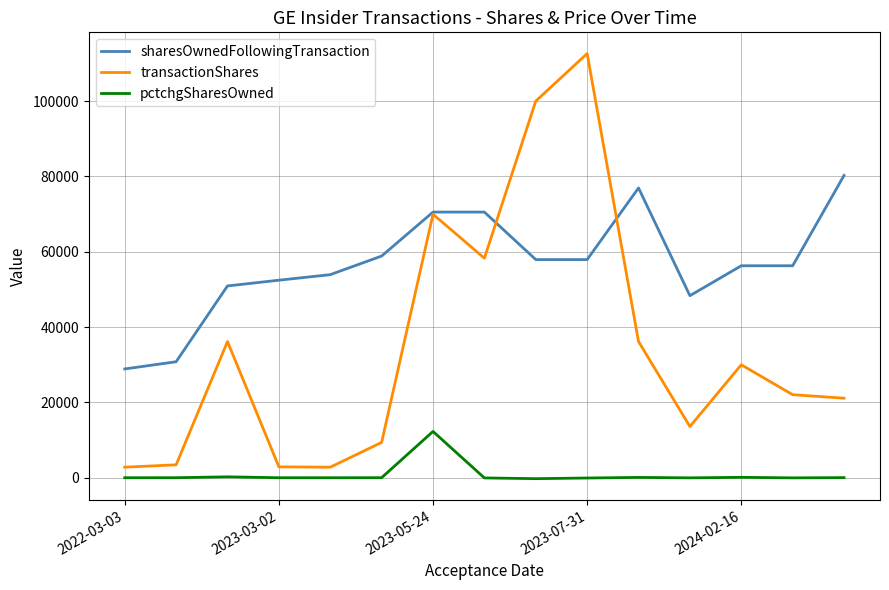

What is the greatest value displayed?

112614